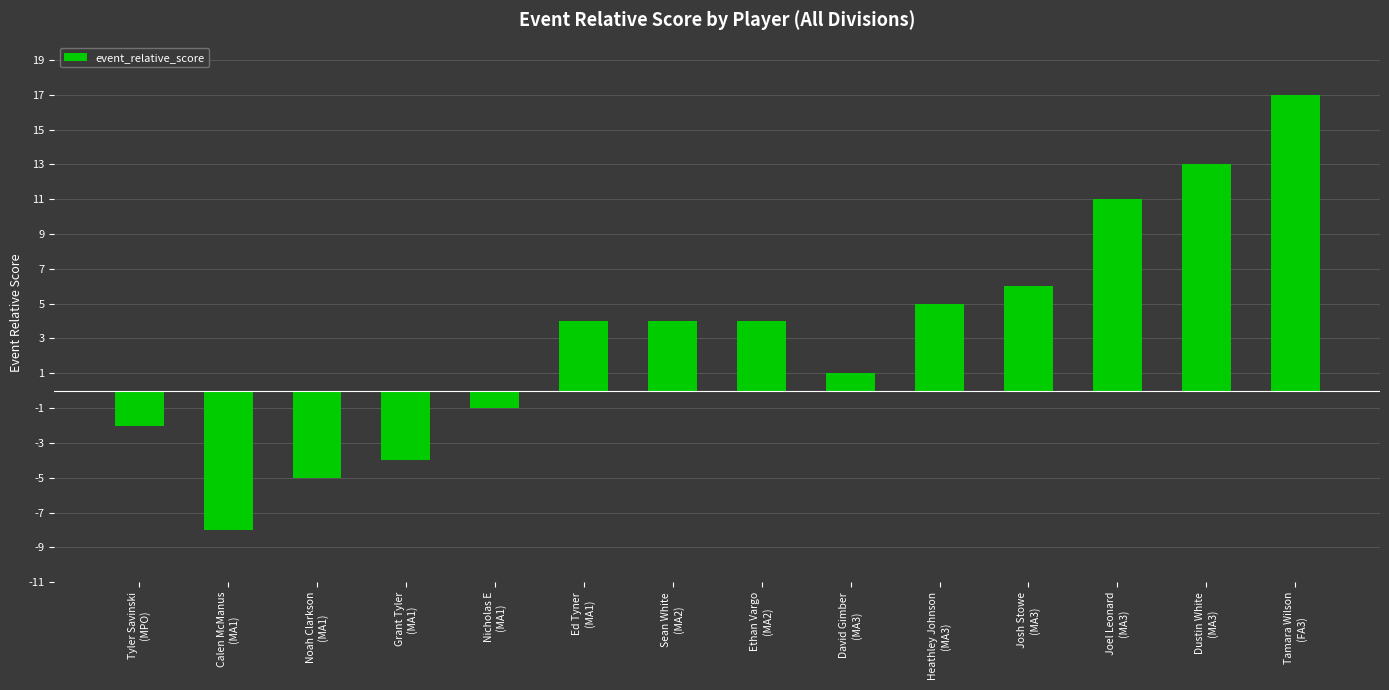

Which category has the lowest value across all series?

Calen McManus
(MA1)